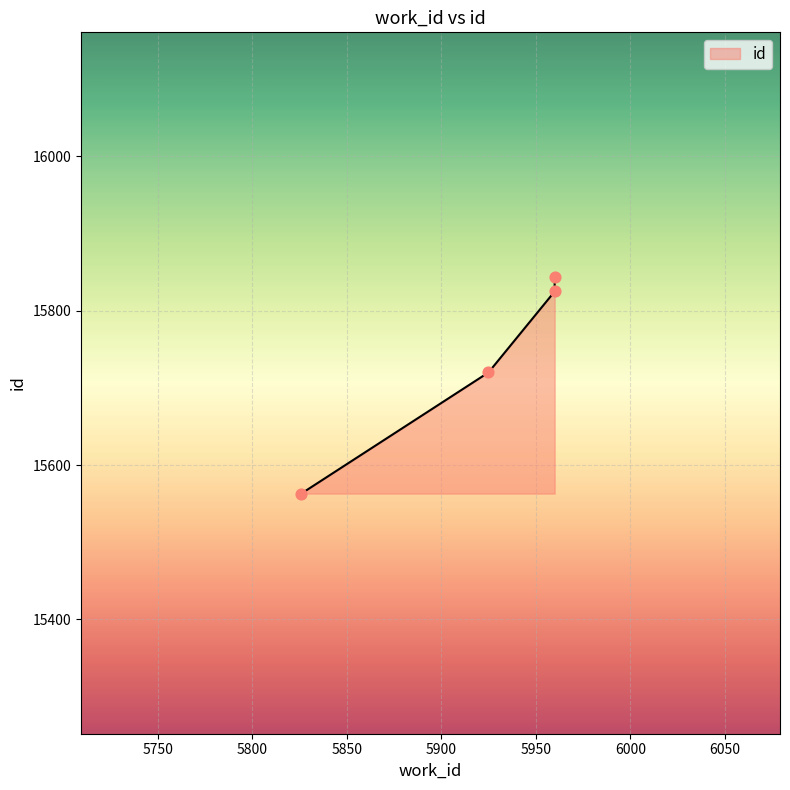

What is the change in value from 5925 to 5960?

+124